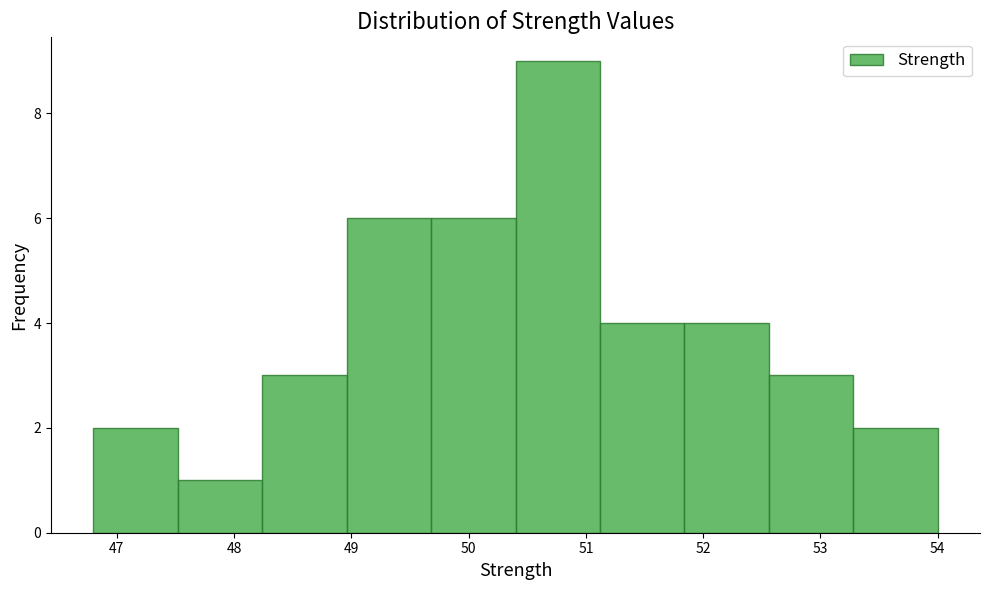

Reading left to right, list every bar in this chart as the range it spans on the x-axis followed by its height. Neither the bar edges nor the heights are printed on the chart, so give them approximately, as read against the axes.

46.80 to 47.52: 2
47.52 to 48.24: 1
48.24 to 48.96: 3
48.96 to 49.68: 6
49.68 to 50.40: 6
50.40 to 51.12: 9
51.12 to 51.84: 4
51.84 to 52.56: 4
52.56 to 53.28: 3
53.28 to 54.00: 2